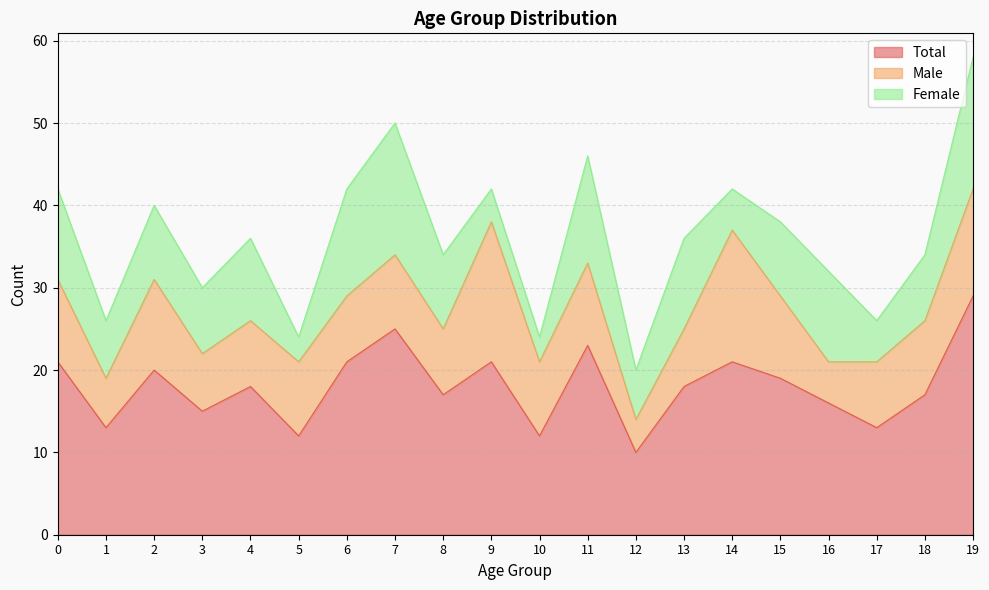

The value of Female at 15 is 9. True or false?

True